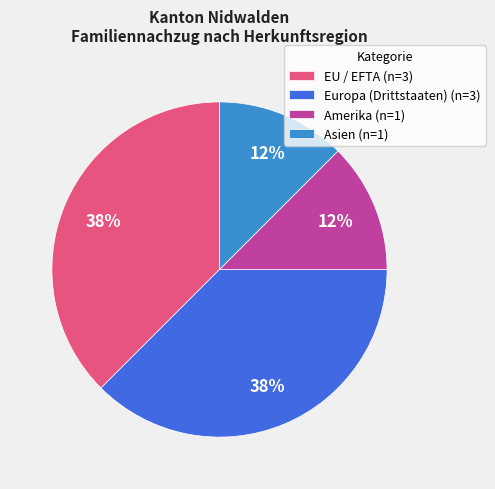

True or false: EU / EFTA (n=3) accounts for 38% of the total.

True